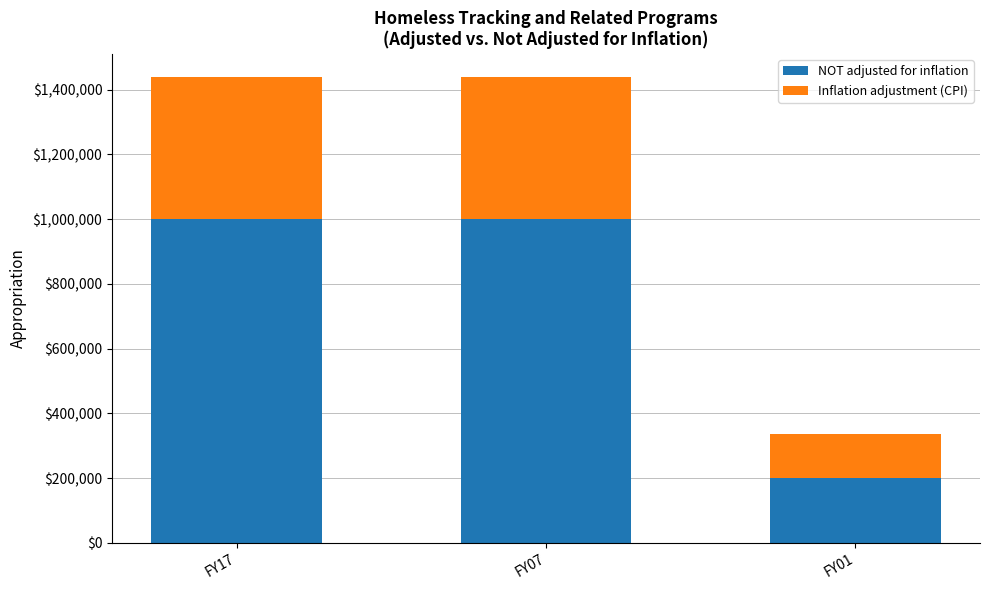

The value of NOT adjusted for inflation at FY07 is 557682. True or false?

False